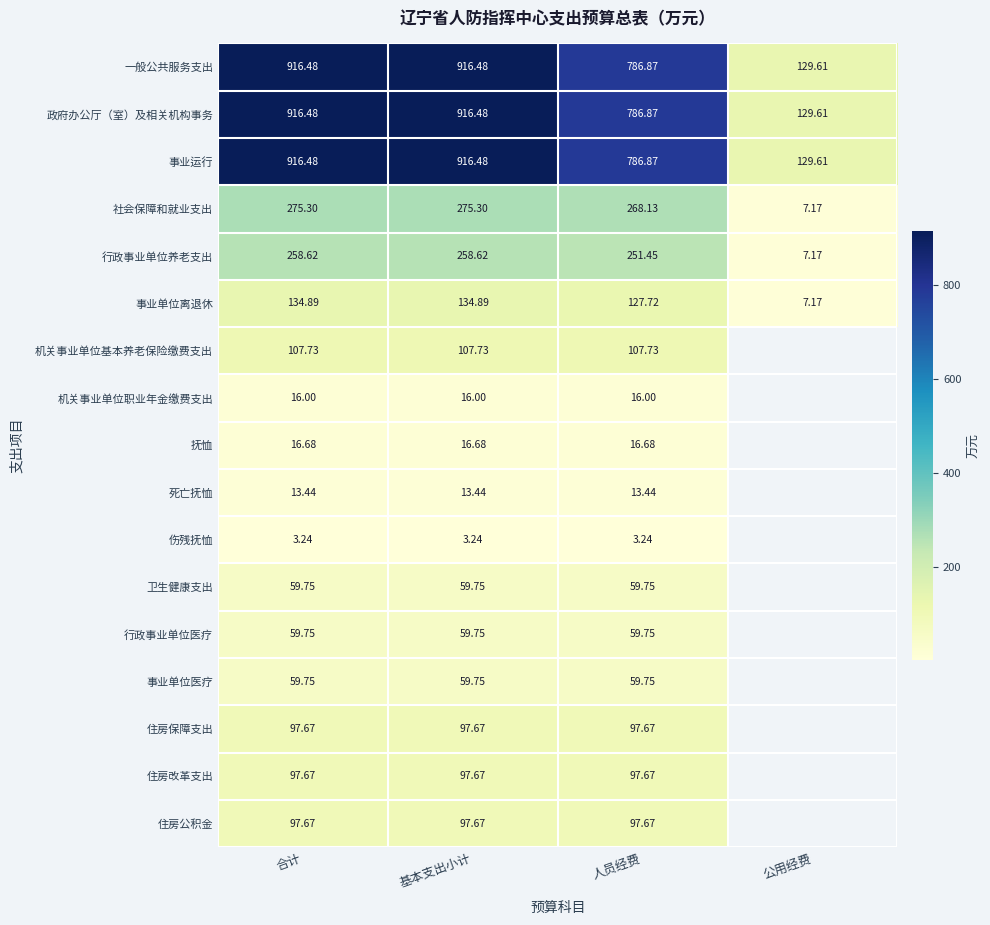

How many values in the 社会保障和就业支出 series are below 275?

2